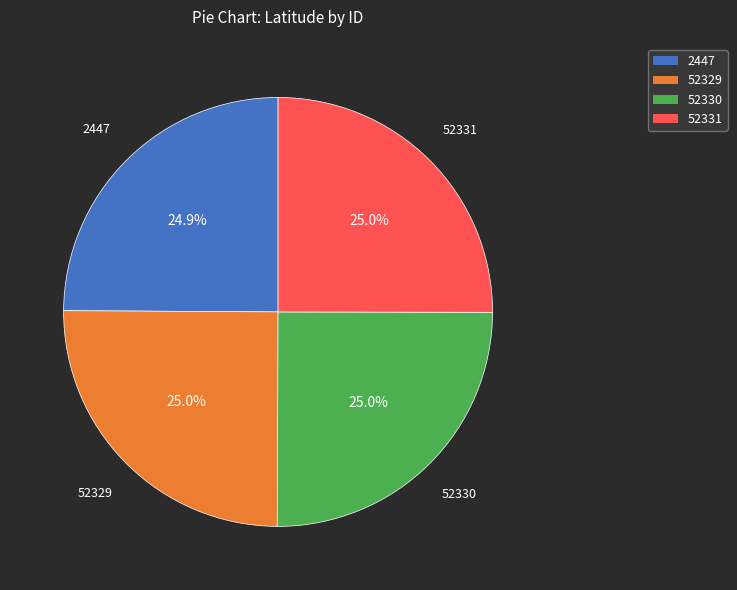

How many slices are in this pie chart?

4